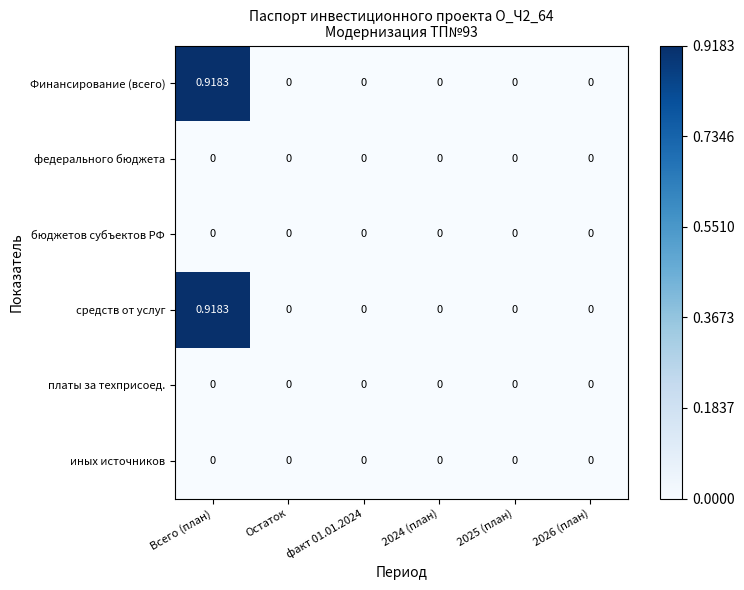

At which category is the sum across all series the highest?

Всего (план)